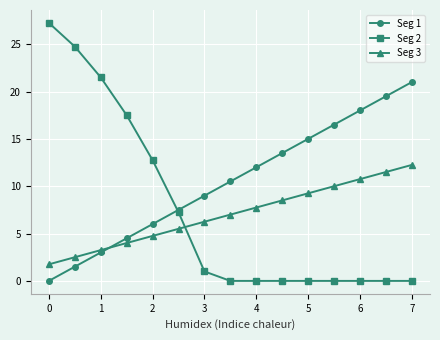

How many values in the Seg 1 series are below 10?

7